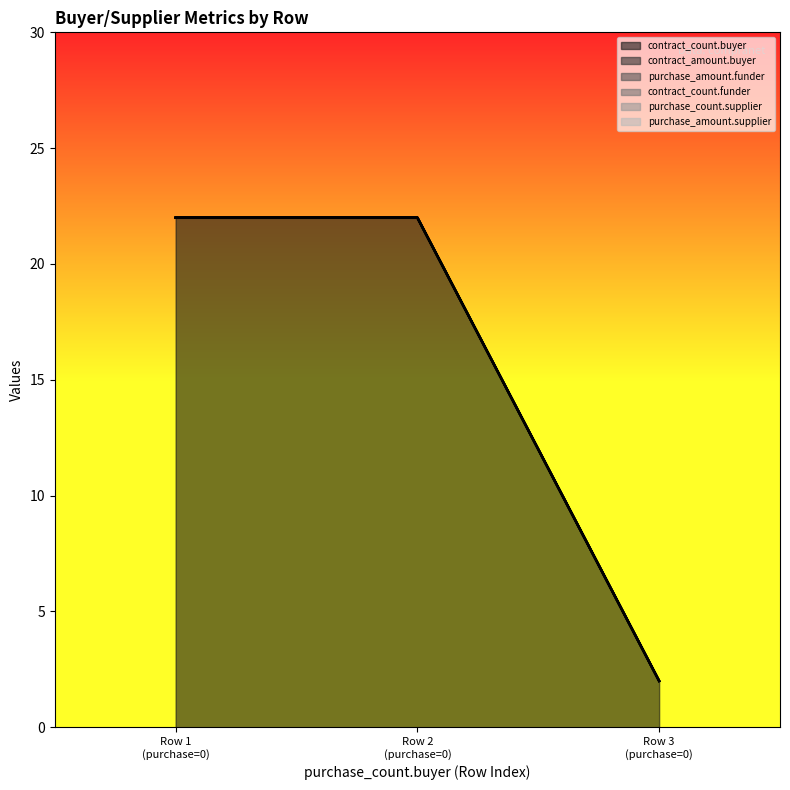

Does the chart have visible grid lines?

No